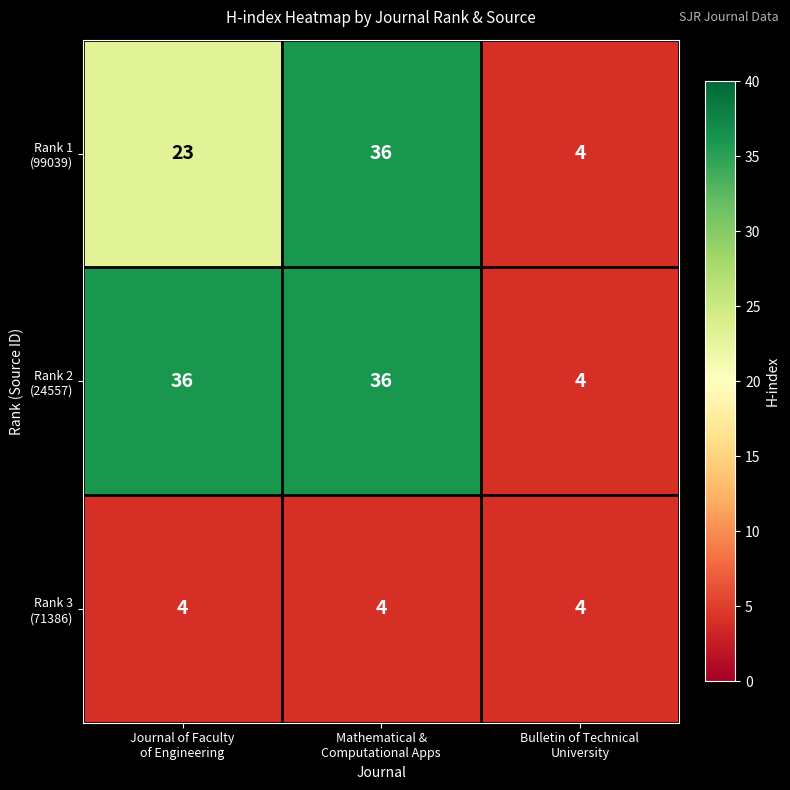

What is the minimum value shown in the chart?

4